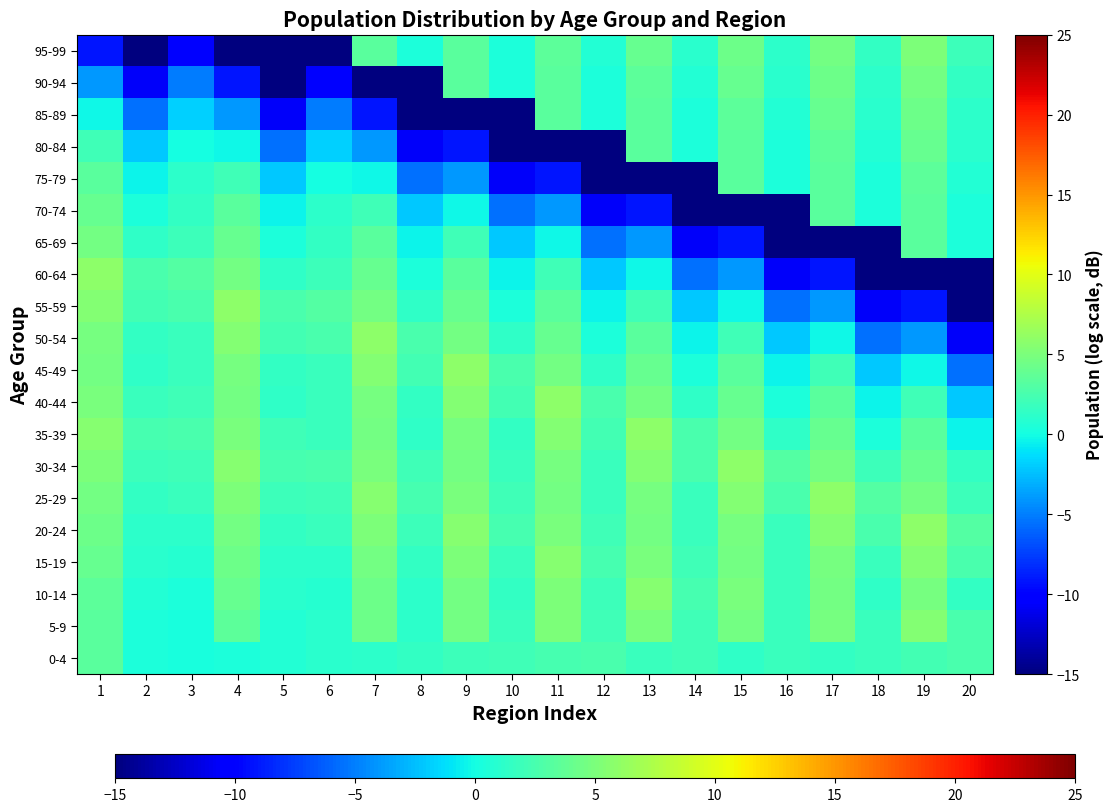

How many data points does each series have?

20